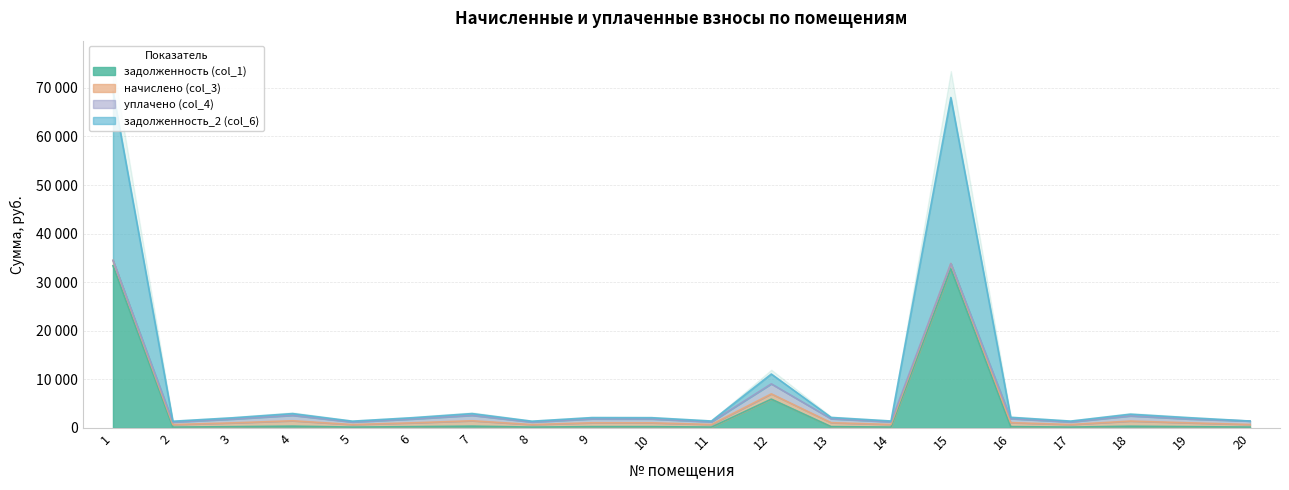

What is the difference between the maximum and second lowest values in the задолженность_2 (col_6) series?

67942.6